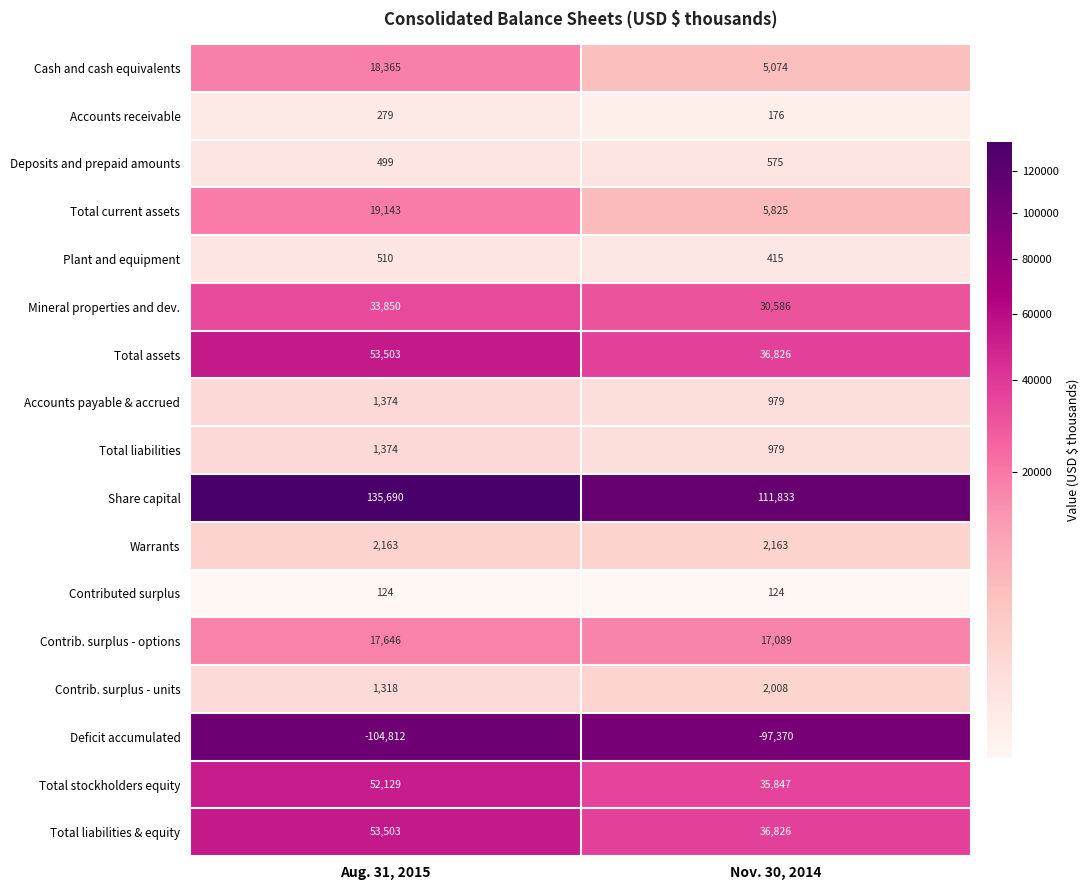

Count the number of data series in this chart.

17